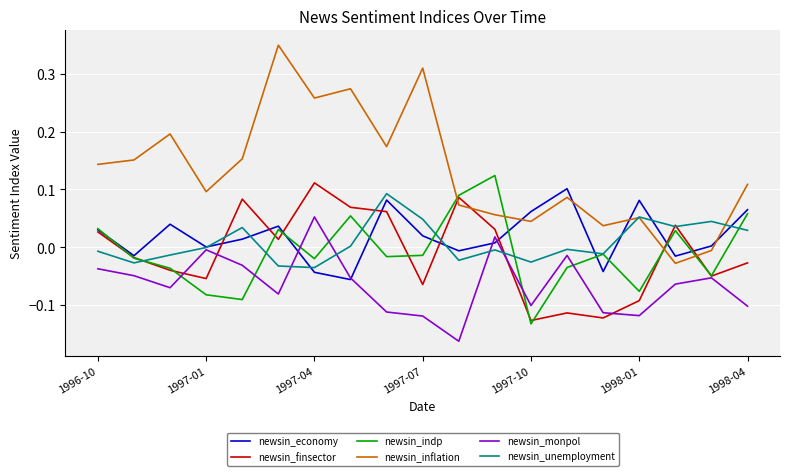

Which series has the largest range (max minus min)?

newsin_inflation